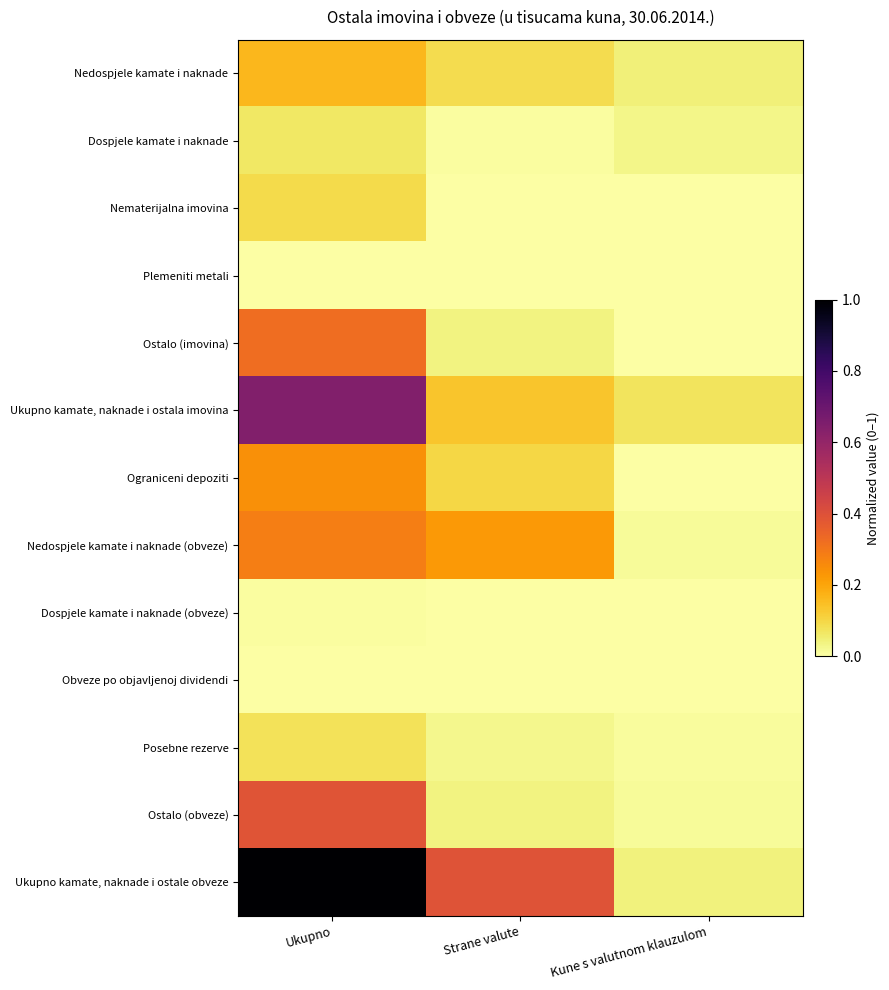

Between Ukupno and Kune s valutnom klauzulom, which is larger?

Ukupno